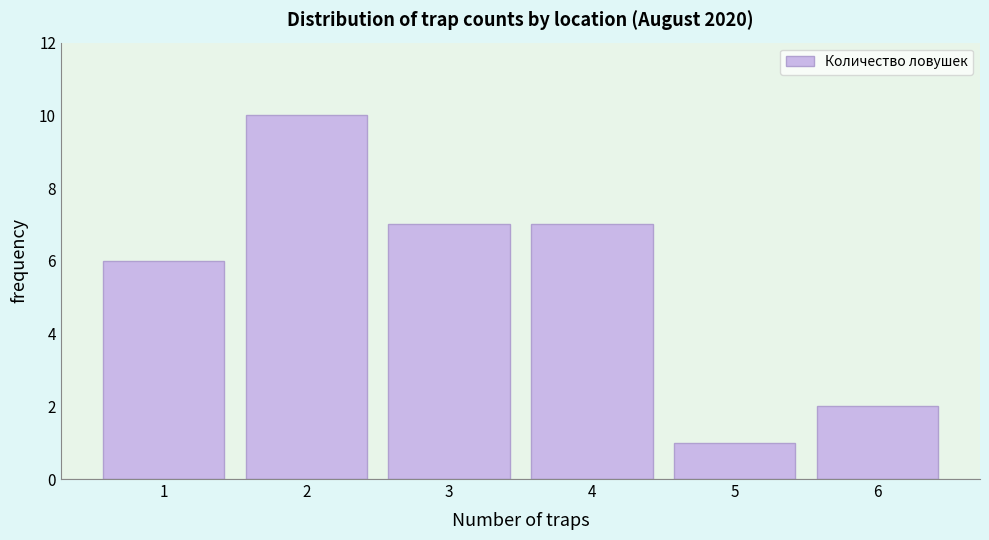

Reading left to right, list all the values displayed in this chart.

1=6	2=10	3=7	4=7	5=1	6=2